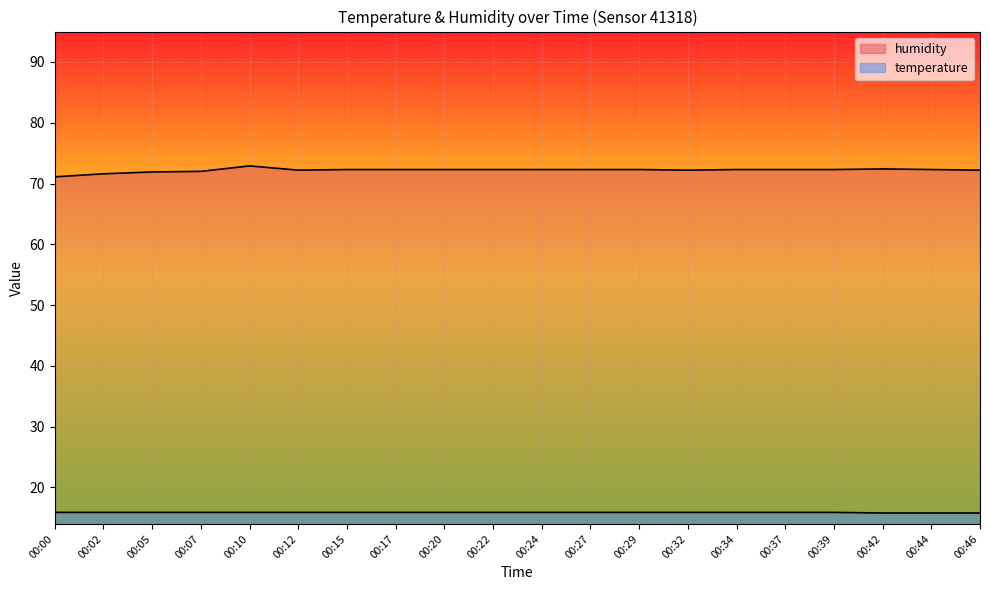

The temperature series shows 27.0 at 00:46. True or false?

False